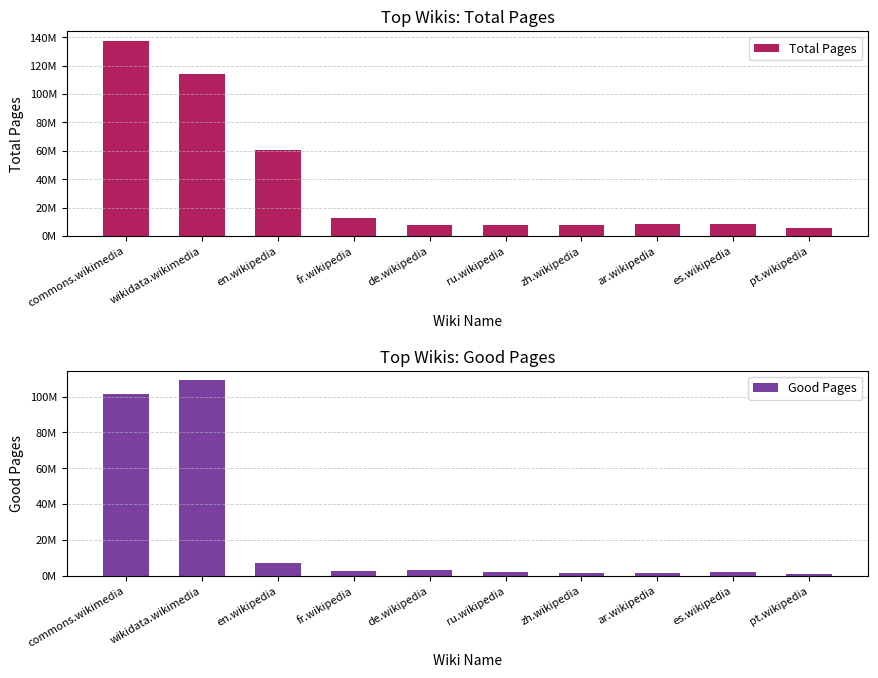

At which category does the chart reach its peak across all series?

commons.wikimedia